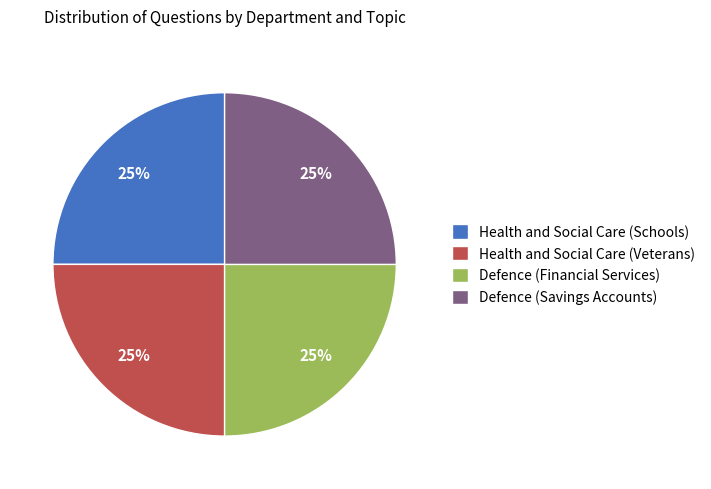

Does Defence (Financial Services) account for over 50% of the chart?

No